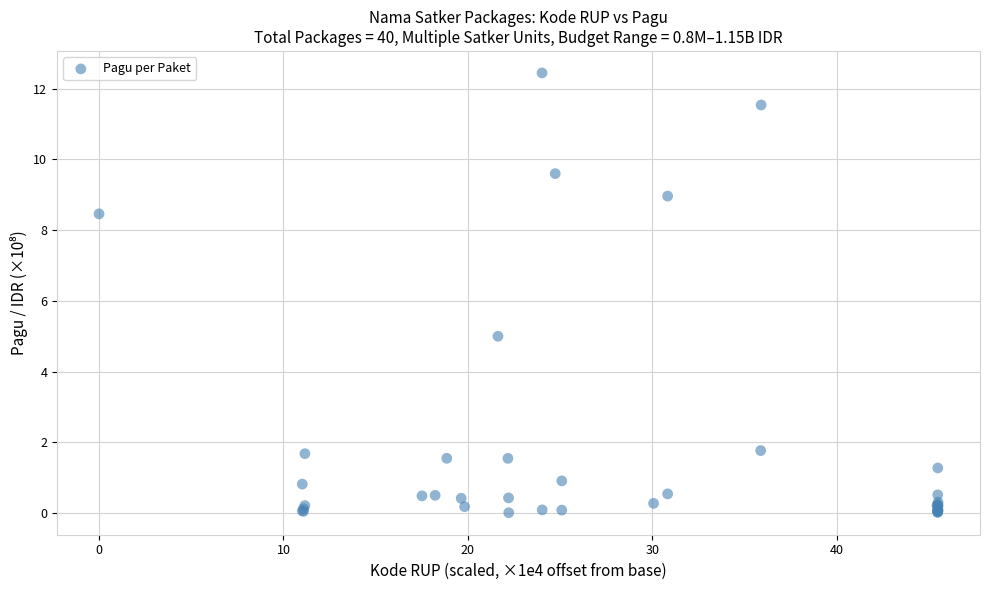

What Y value in the scatter plot is closest to 6?

5.0